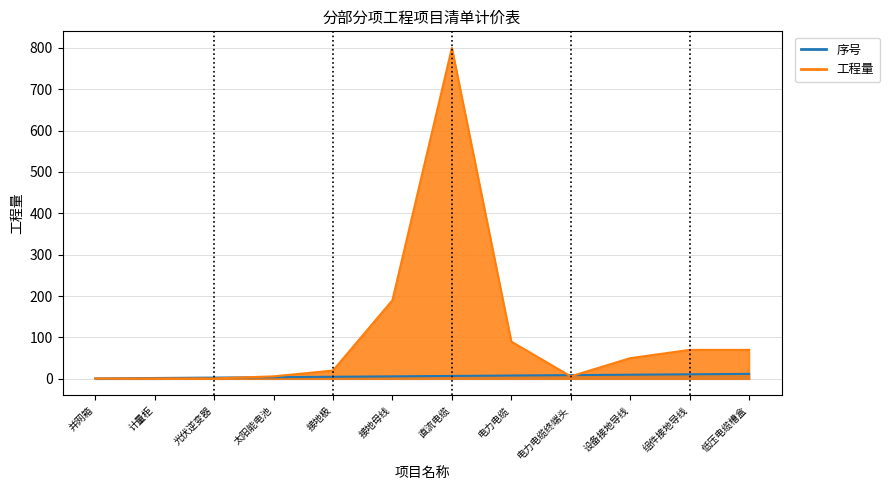

At which label does 序号 first exceed 7?

电力电缆